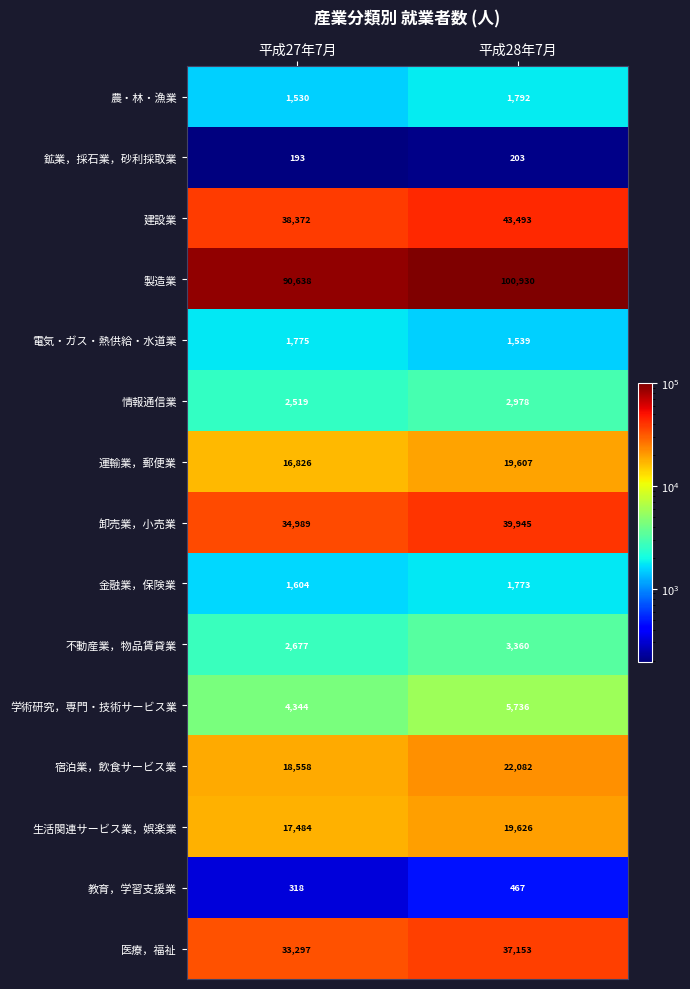

What is the smallest value displayed?

193